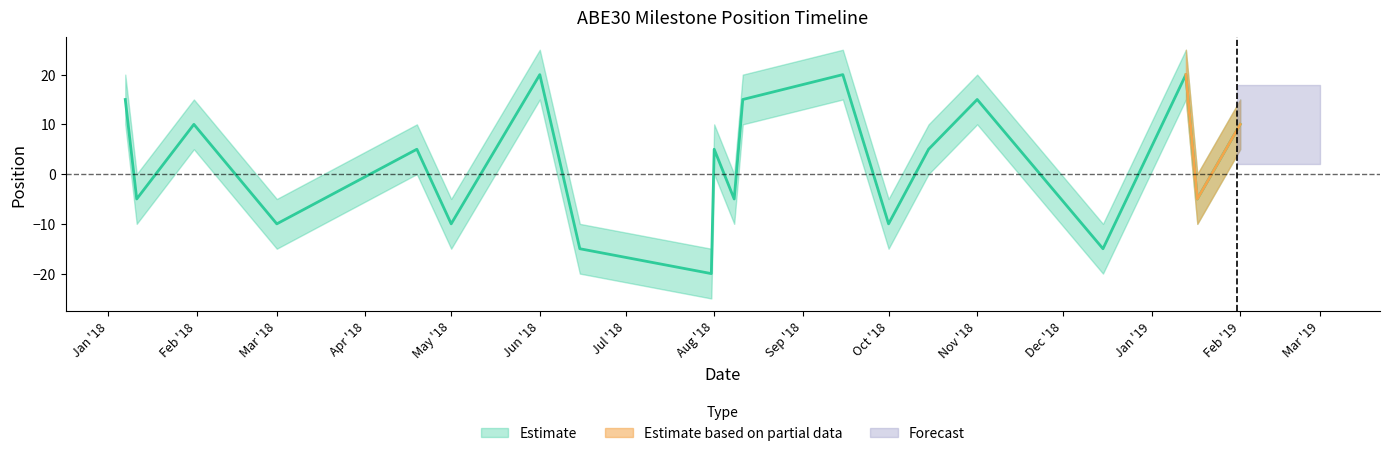

What is the difference between the Estimate values at 2019-01-17 and 2018-12-15?

10